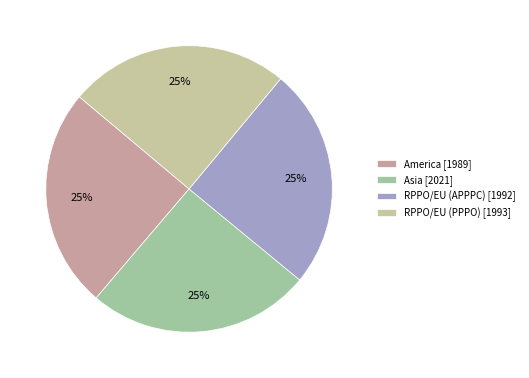

Combined, do RPPO/EU (PPPO) and America account for over 50%?

No